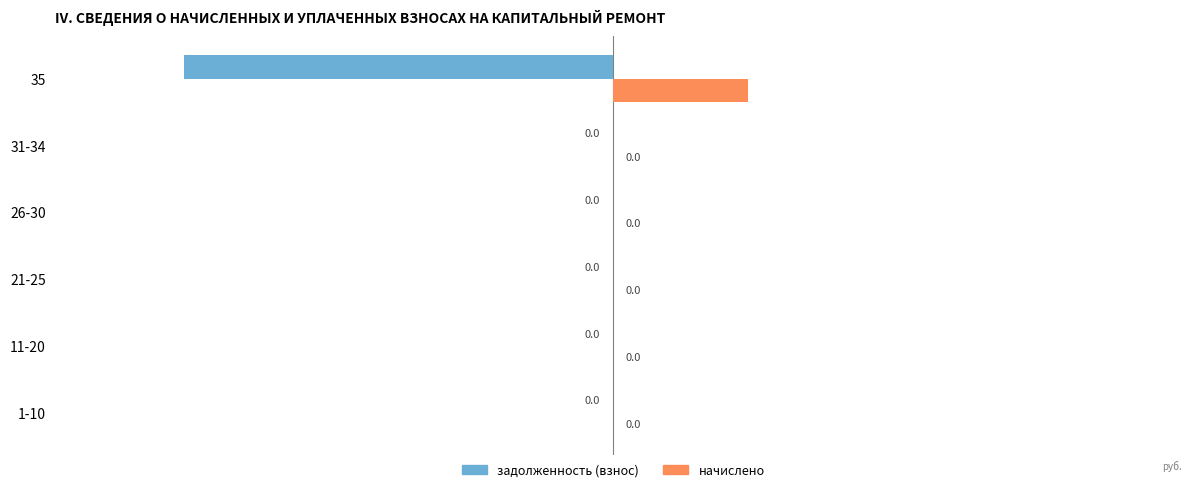

Rank the series by their average value, from highest to lowest.

начислено, задолженность (взнос)